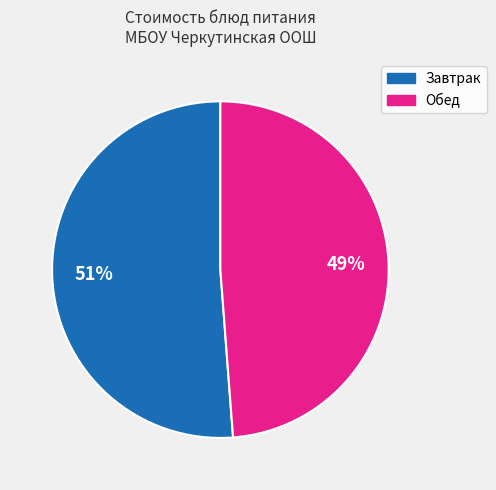

Is there any slice that represents more than half of the pie?

Yes